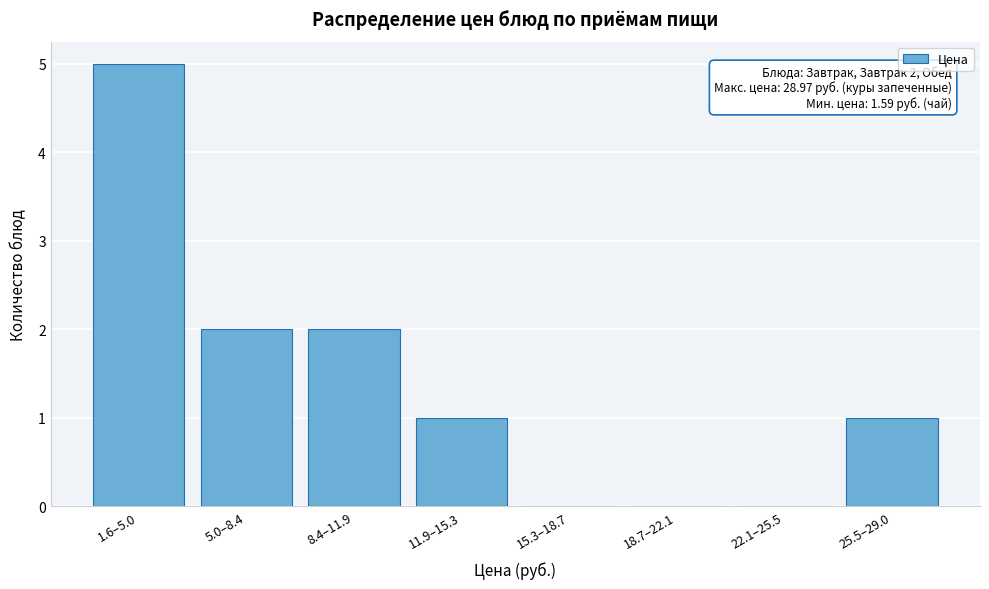

Reading left to right, list all the values displayed in this chart.

1.6–5.0=5	5.0–8.4=2	8.4–11.9=2	11.9–15.3=1	15.3–18.7=0	18.7–22.1=0	22.1–25.5=0	25.5–29.0=1